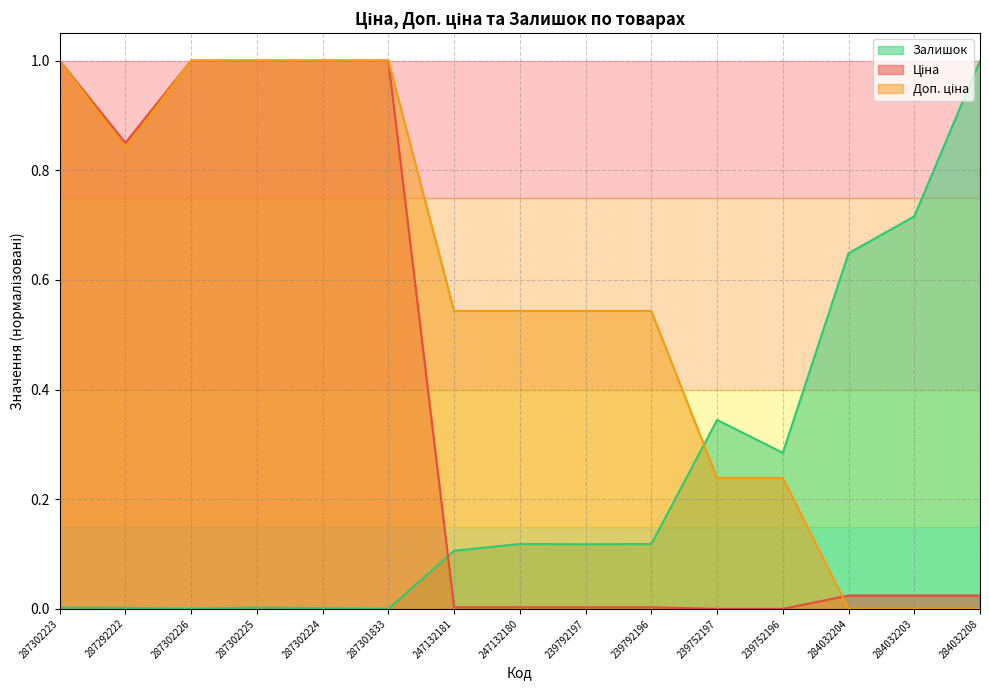

What is the sum of the Залишок values at 247132181 and 284032203?

0.8